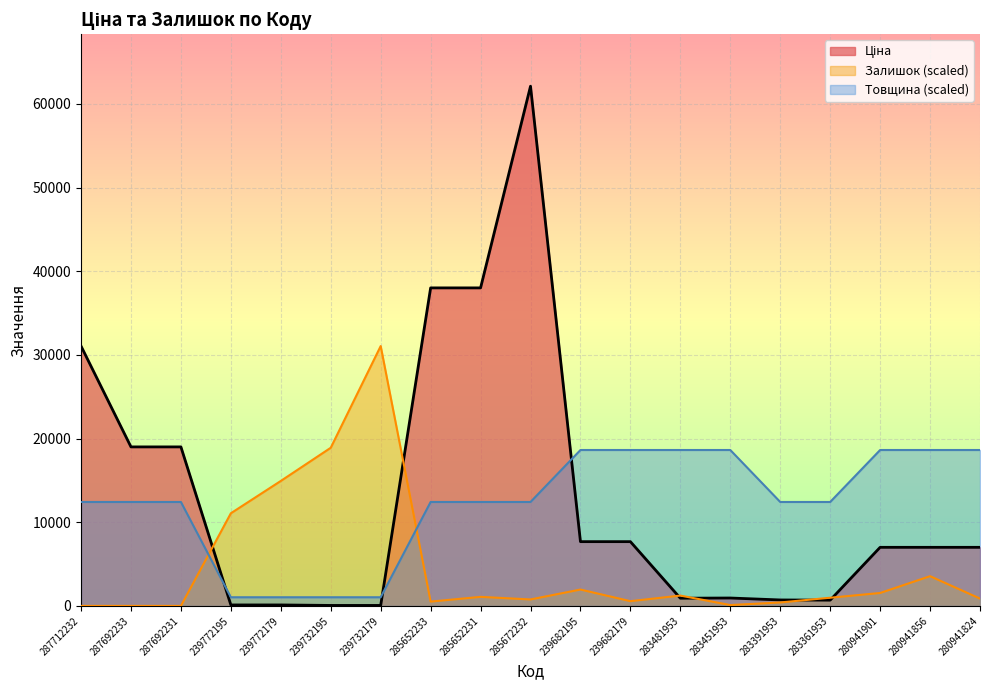

Which label corresponds to the largest value in the chart?

285672232